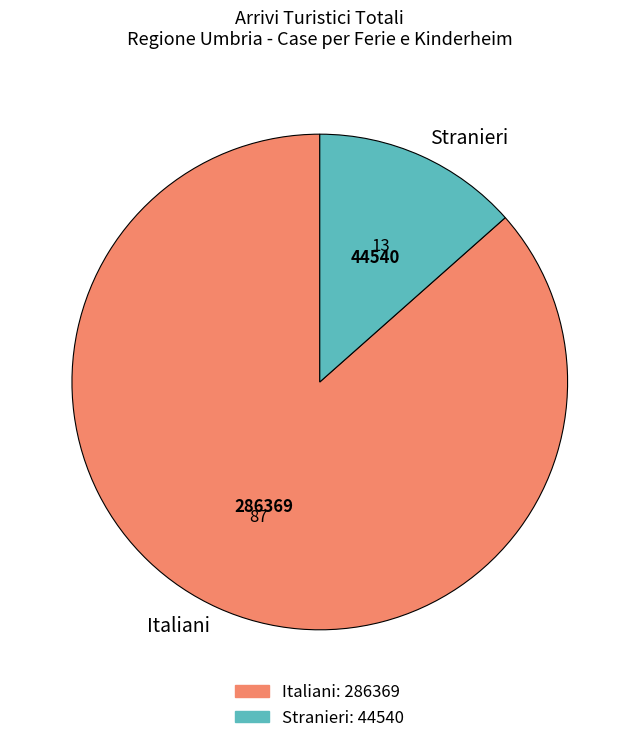

Is there any slice that represents more than half of the pie?

Yes